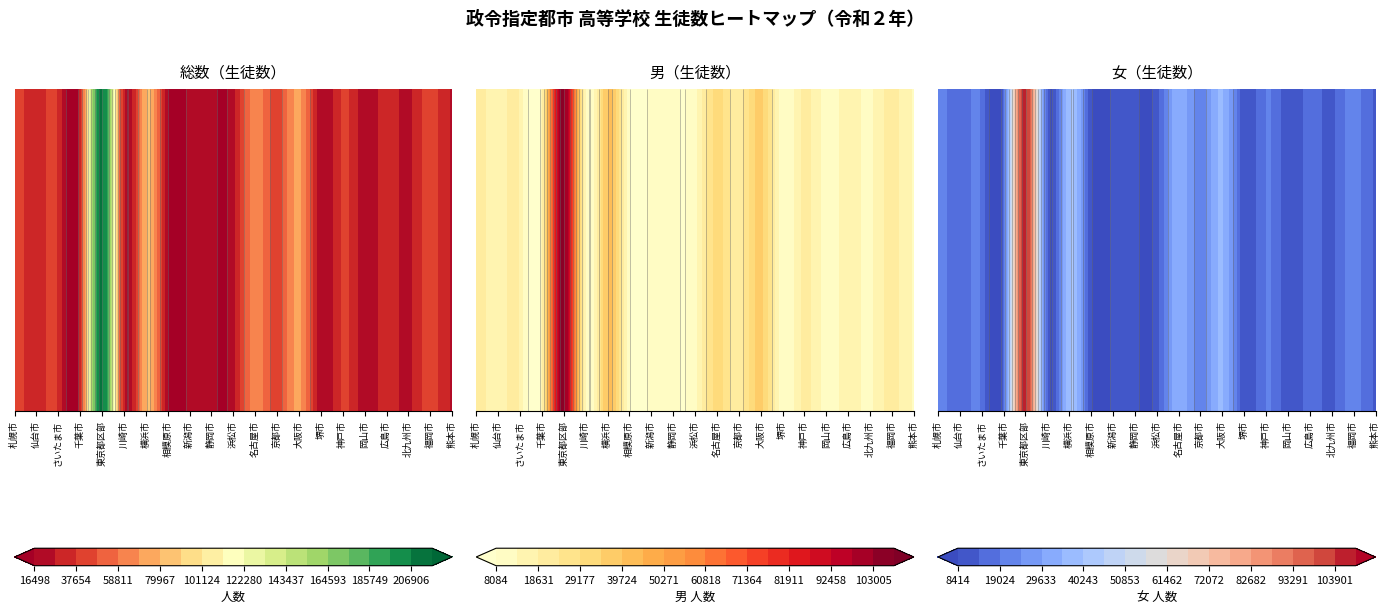

Read the 女(生徒) value at 16.

10244